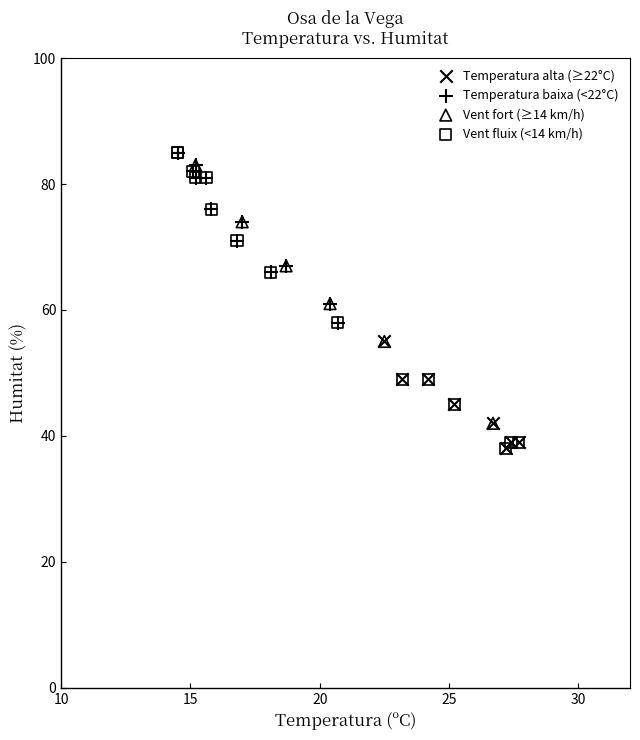

Which series has the largest Y range (max minus min)?

Vent fluix (<14 km/h)